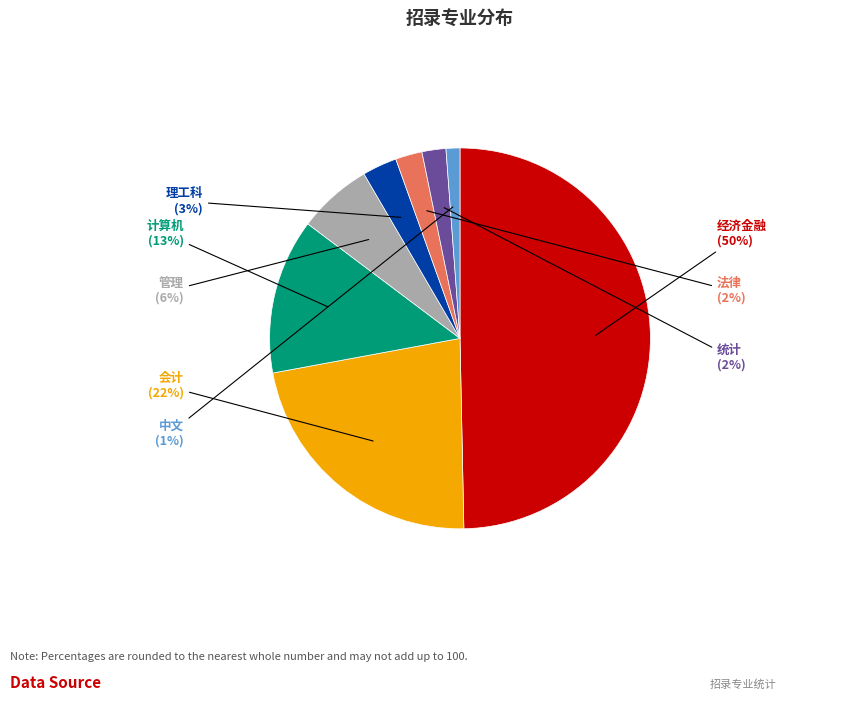

Which has a higher value, 经济金融 or 计算机?

经济金融